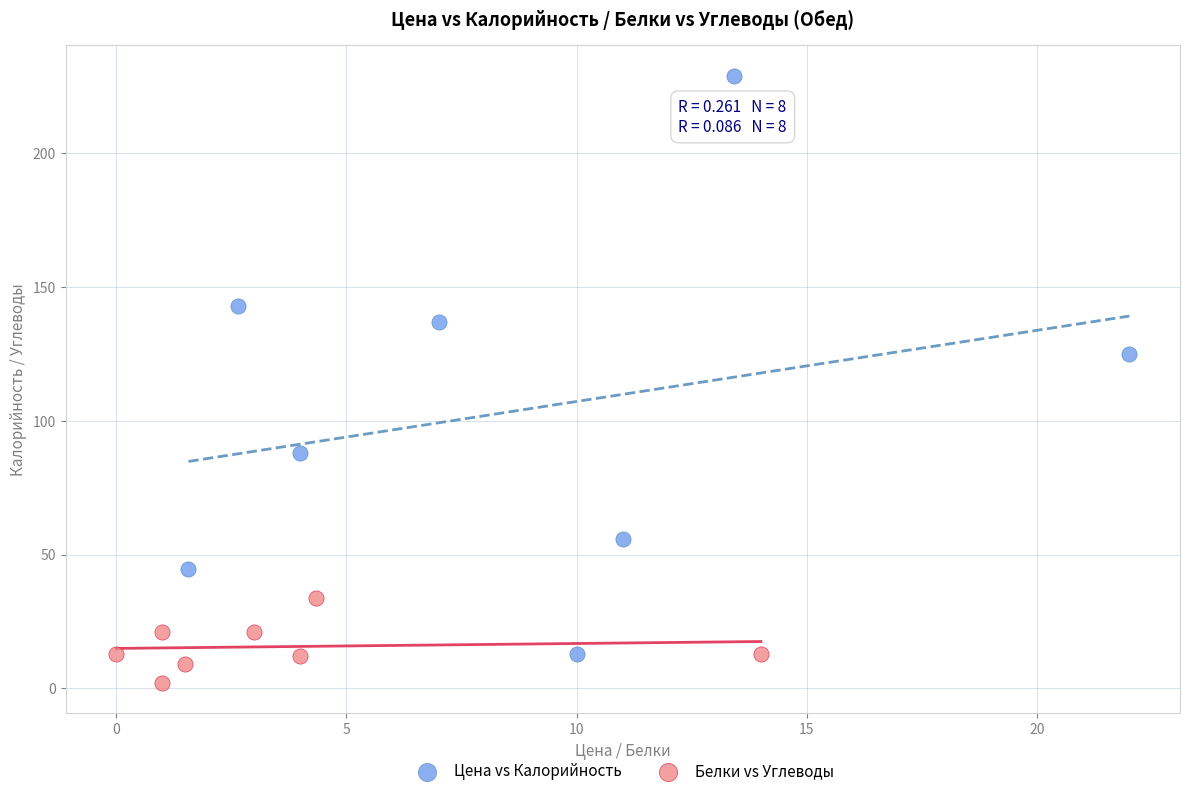

What are all the series names shown in the legend?

Цена vs Калорийность, Белки vs Углеводы